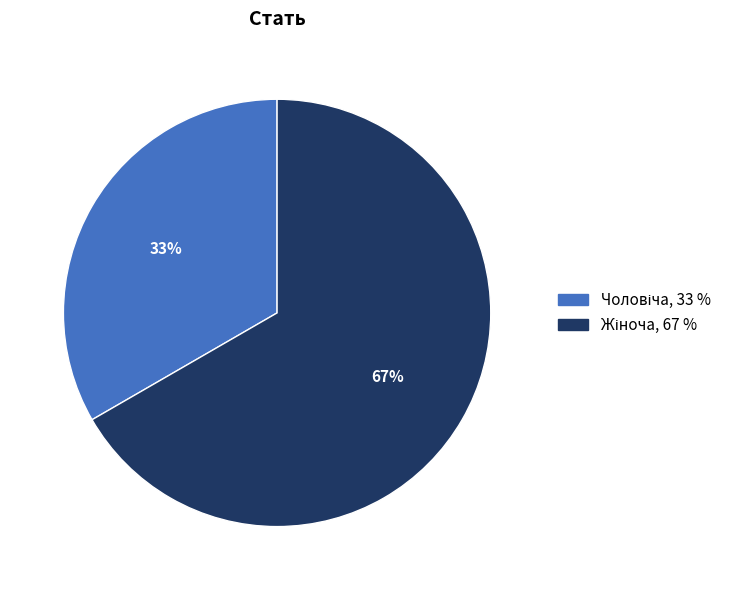

Does any single category account for the majority?

Yes